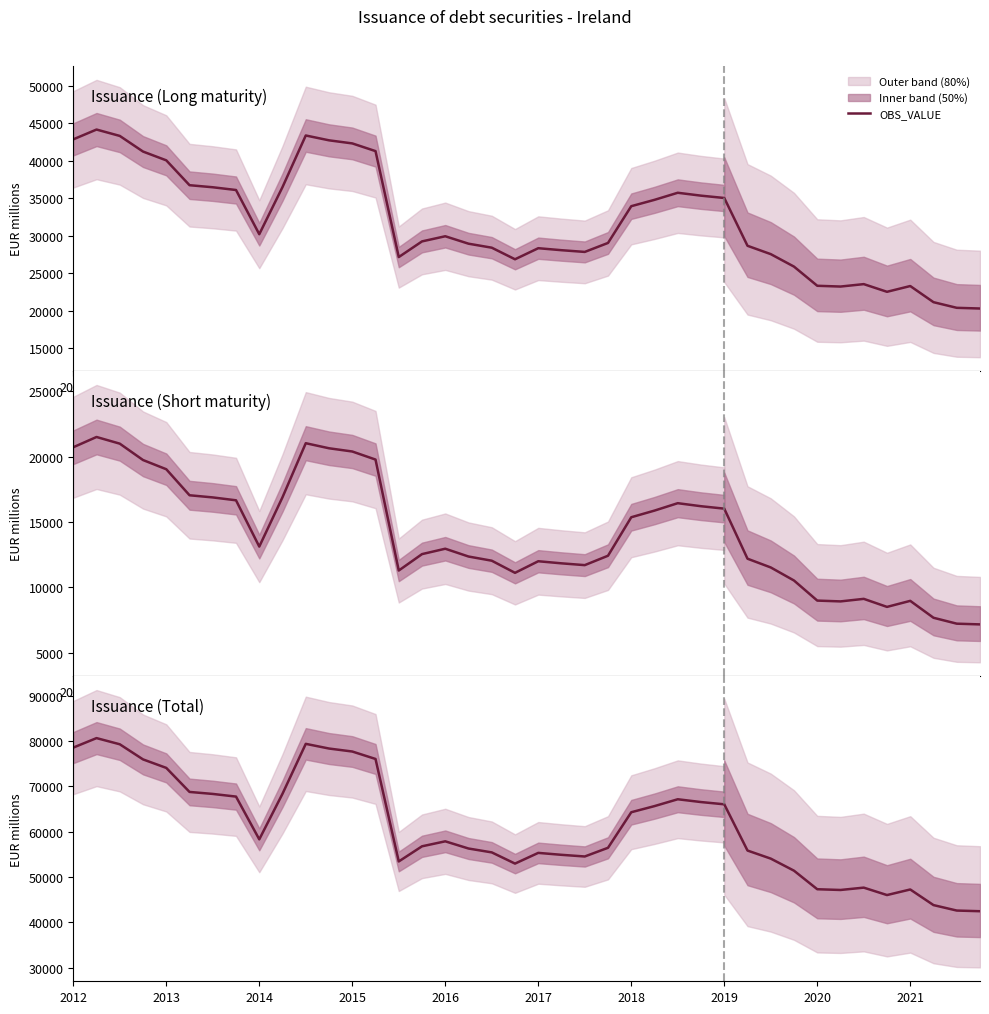

The value at 2017 is 90788.4. True or false?

False